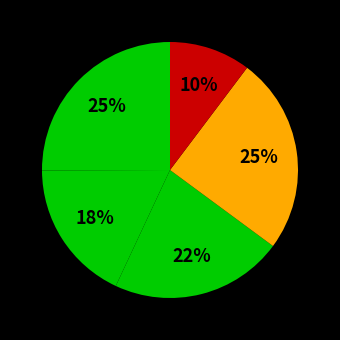

How many segments does this pie chart have?

5